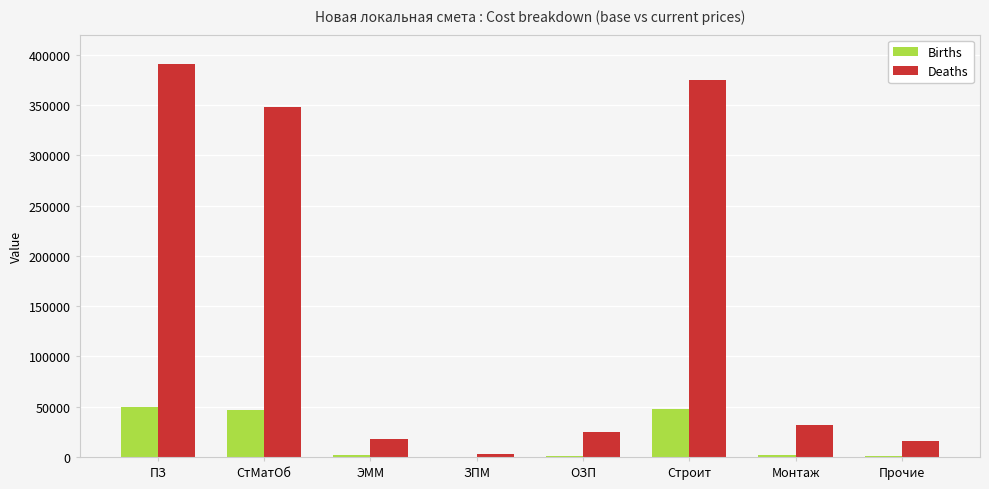

The value of Births at ПЗ is 49249.4. True or false?

True